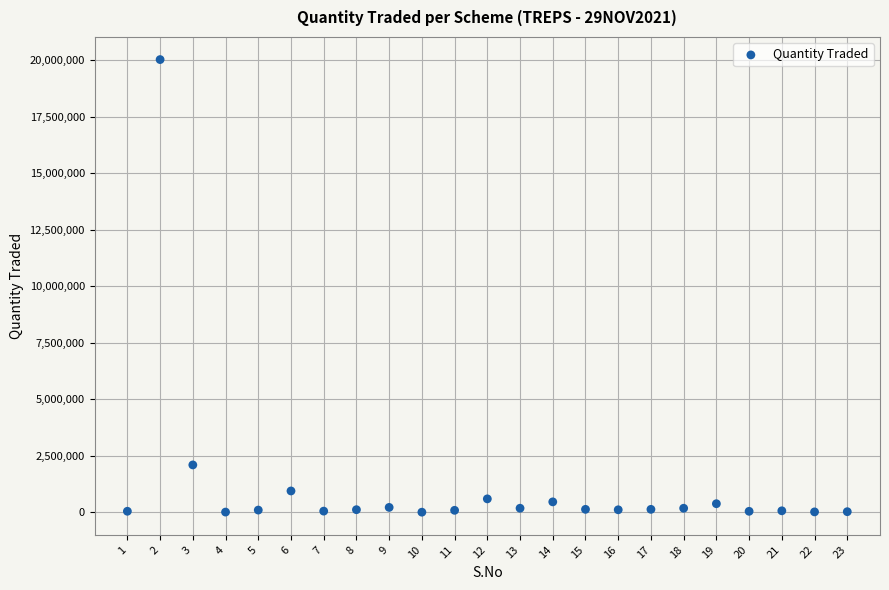

What is the range of X values (max minus min)?

22.0